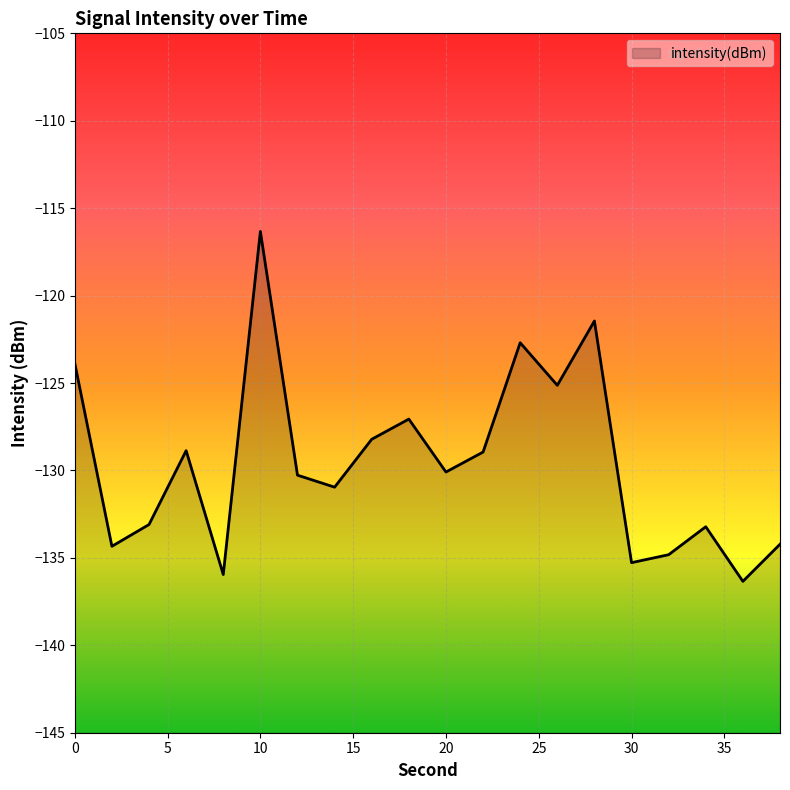

At which category does the data reach its first local peak?

6